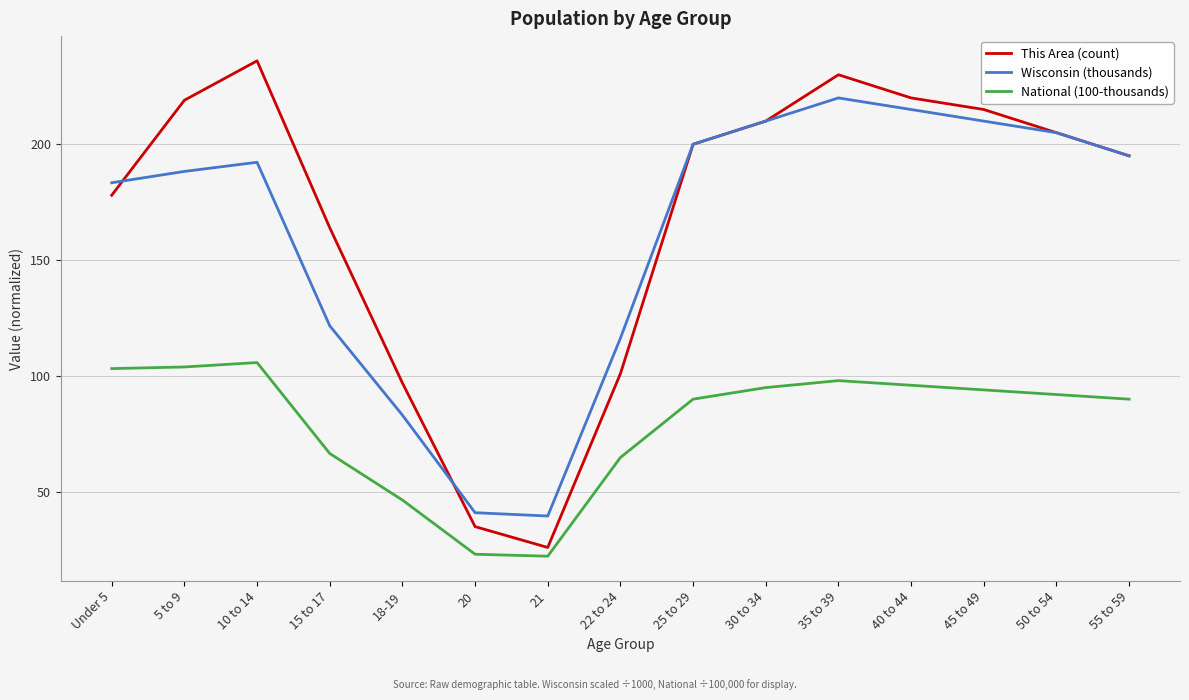

Between 25 to 29 and 45 to 49, which series saw the biggest shift?

This Area (count)